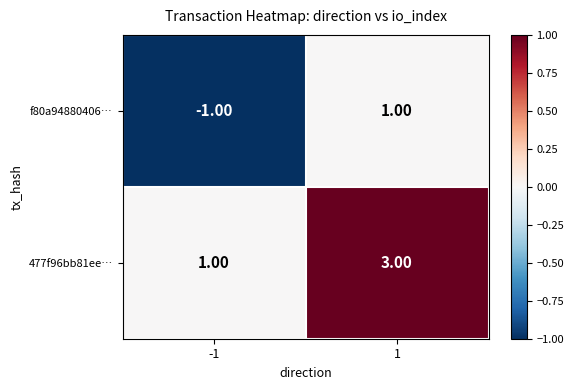

Rank the series at 1 from highest to lowest value.

477f96bb81ee…, f80a94880406…